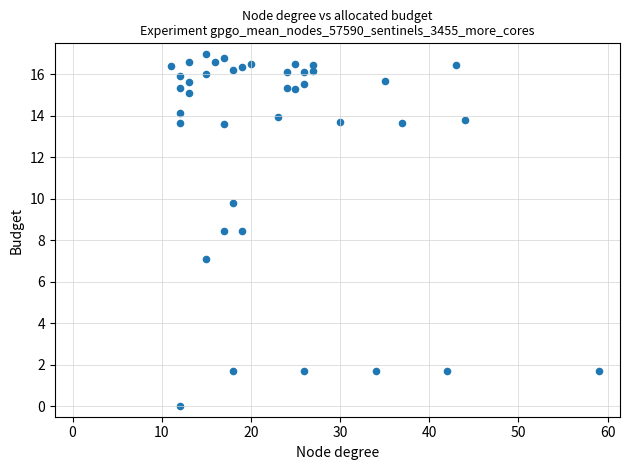

What is the range of Y values (max minus min)?

17.0